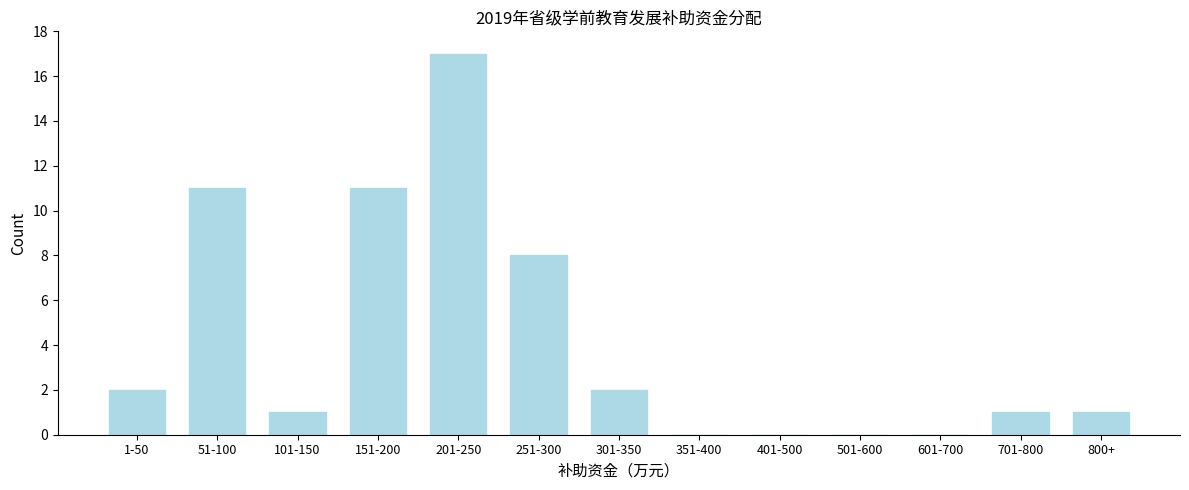

Reading left to right, extract all data points from this chart.

1-50=2	51-100=11	101-150=1	151-200=11	201-250=17	251-300=8	301-350=2	351-400=0	401-500=0	501-600=0	601-700=0	701-800=1	800+=1